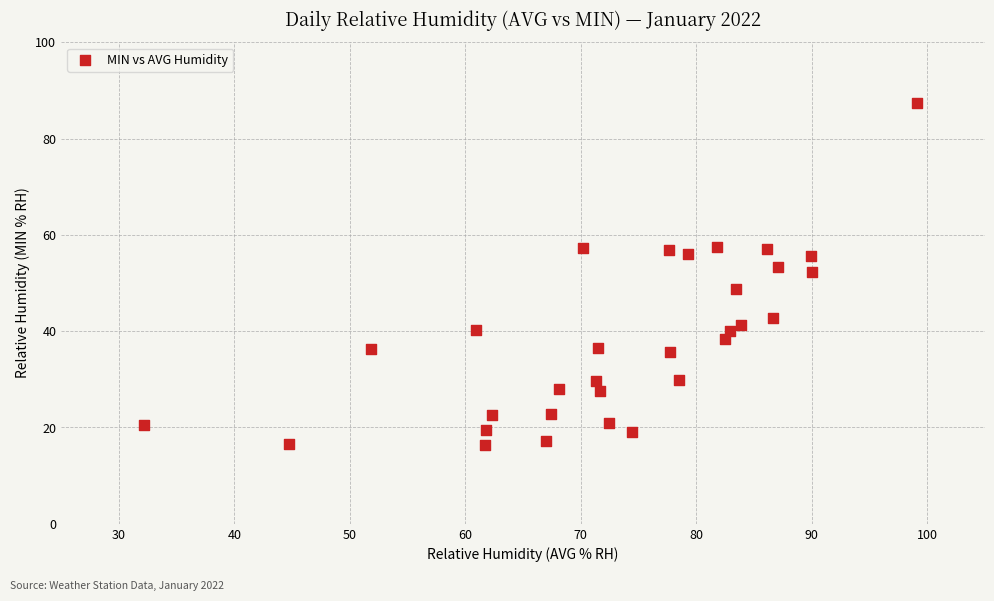

What is the range of Y values (max minus min)?

71.0